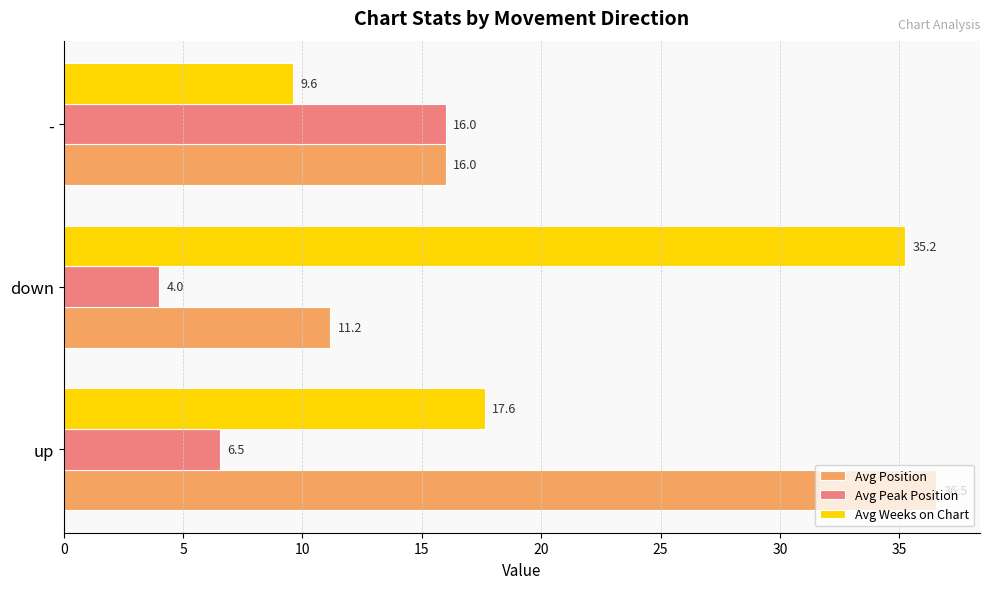

What is the sum of all Avg Weeks on Chart values?

62.5